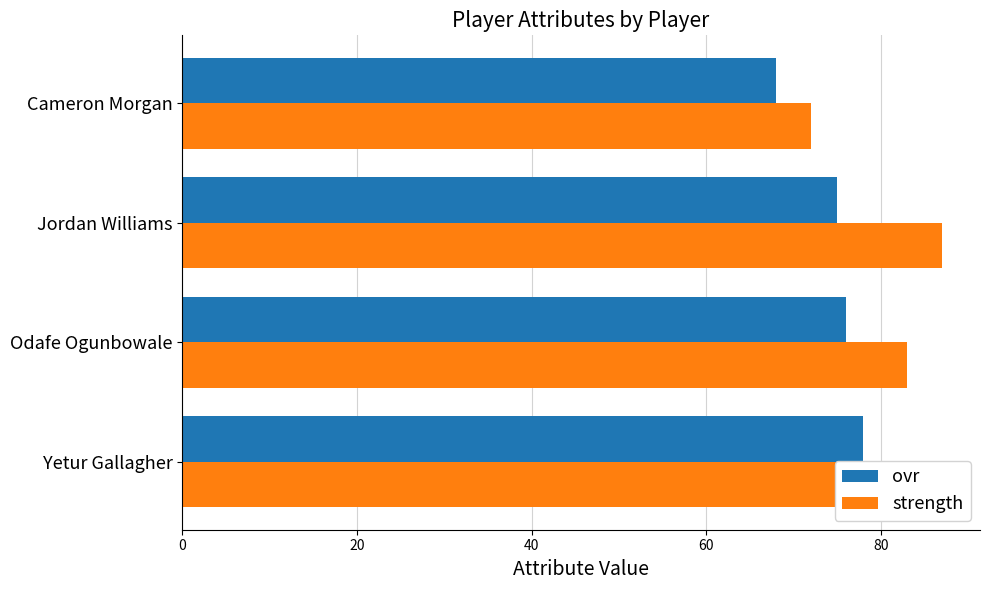

What value does the ovr series have at Cameron Morgan?

68